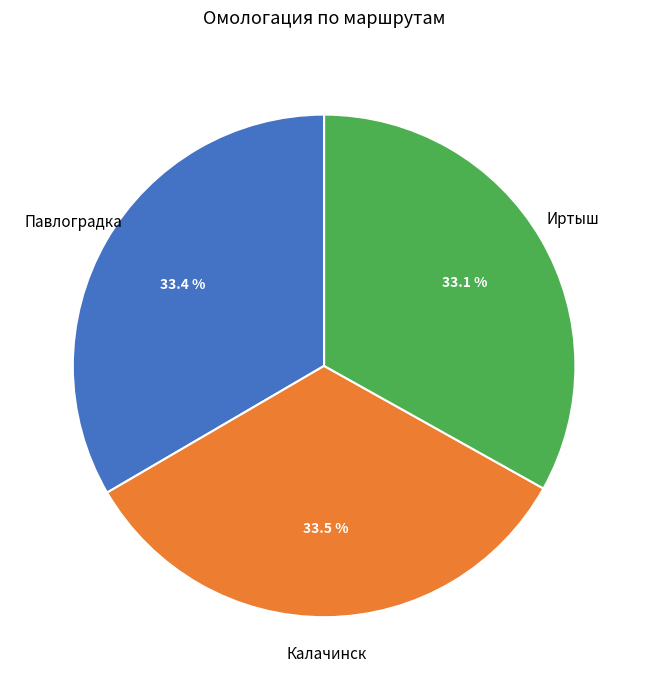

Does any single category account for the majority?

No